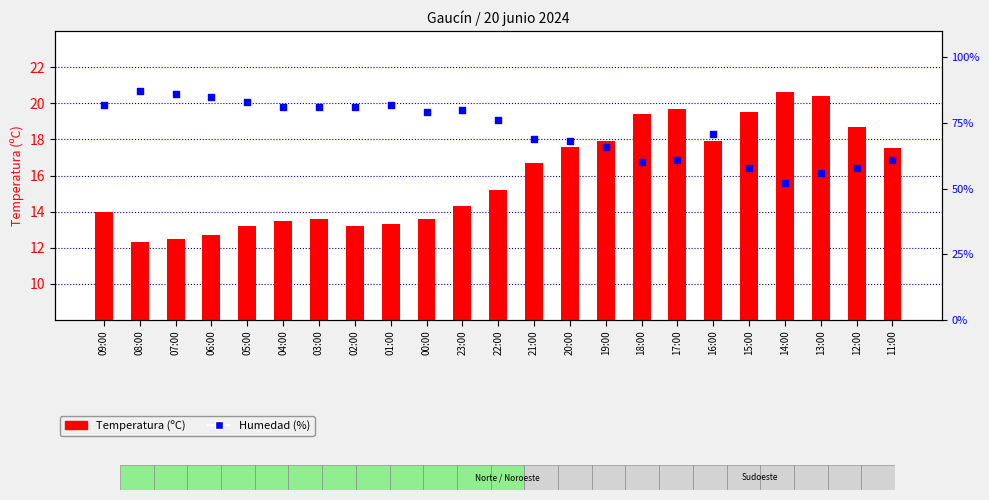

At which category is the sum across all series the highest?

08:00